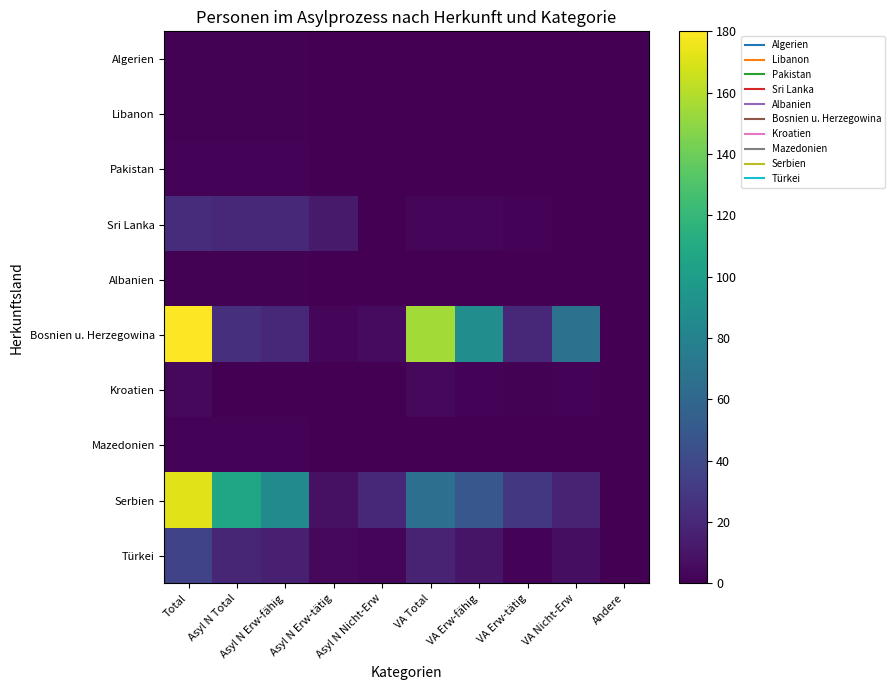

How many categories are shown in the chart?

10